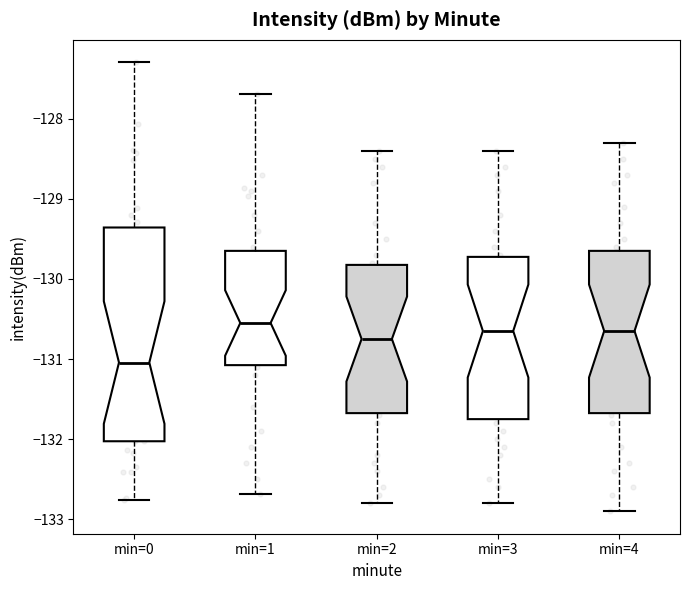

Reading left to right, transcribe this box plot: for each box, give where its median line is, the range the box spans, and where its two whiskers end, as read against the y-axis. The values are not printed on the chart, so give them approximately, as read against the axis.

min=0: median -131.0, box -132.0 to -129.4, whiskers -132.8 to -127.3
min=1: median -130.5, box -131.1 to -129.6, whiskers -132.7 to -127.7
min=2: median -130.7, box -131.7 to -129.8, whiskers -132.8 to -128.4
min=3: median -130.6, box -131.7 to -129.7, whiskers -132.8 to -128.4
min=4: median -130.6, box -131.7 to -129.6, whiskers -132.9 to -128.3